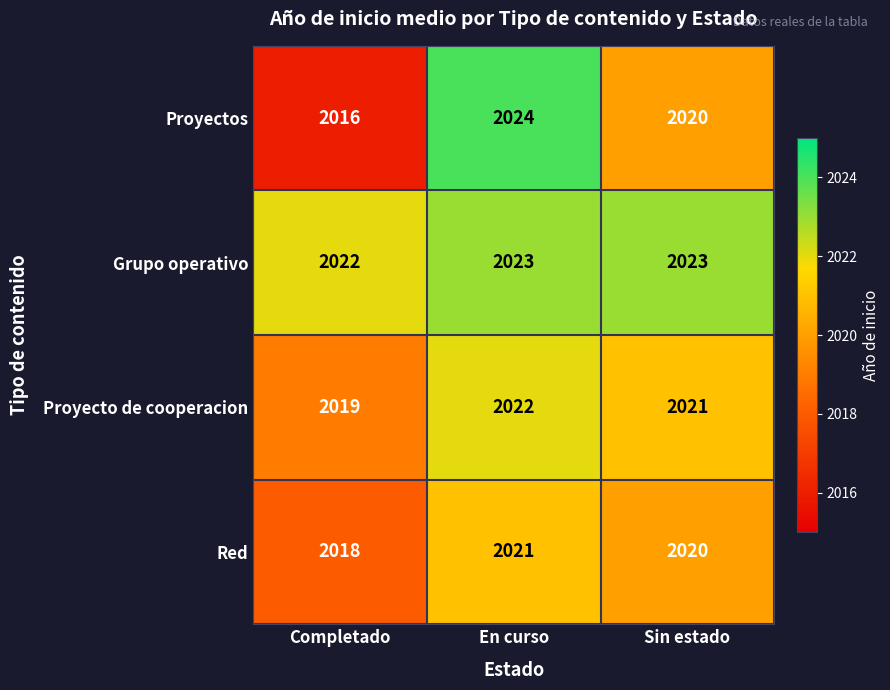

Reading left to right, extract all data points from this chart.

Proyectos: Completado=2016	En curso=2024	Sin estado=2020
Grupo operativo: Completado=2022	En curso=2023	Sin estado=2023
Proyecto de cooperacion: Completado=2019	En curso=2022	Sin estado=2021
Red: Completado=2018	En curso=2021	Sin estado=2020